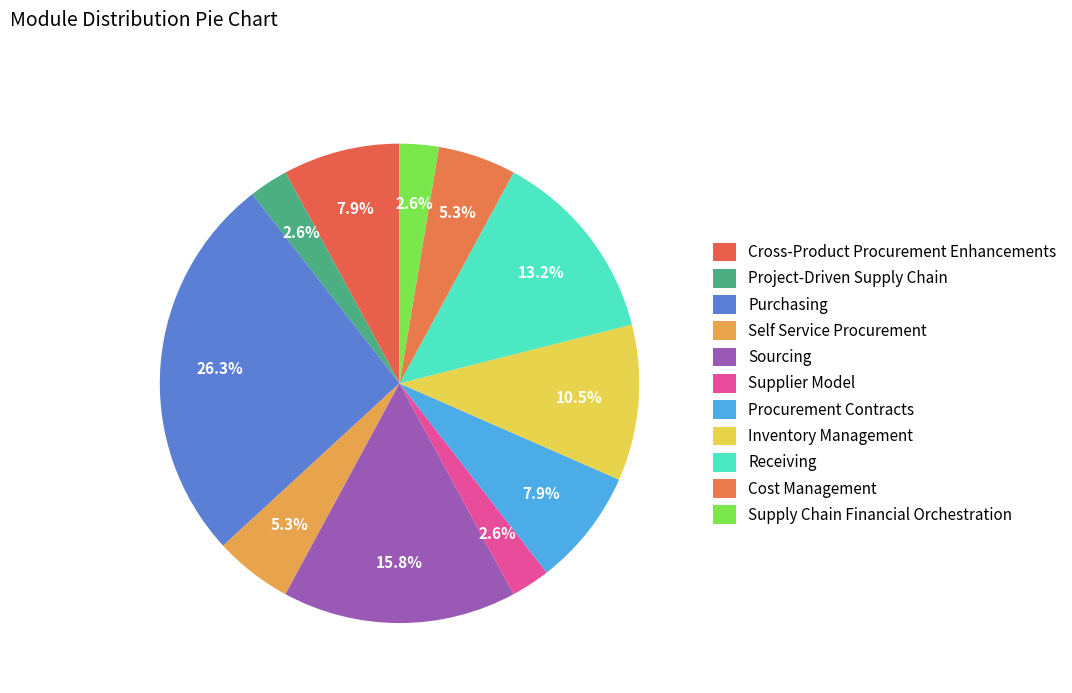

The Sourcing slice represents 16% of the pie. True or false?

True